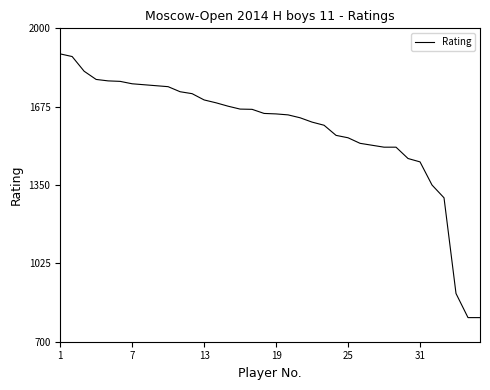

What is the maximum value shown in the chart?

1894